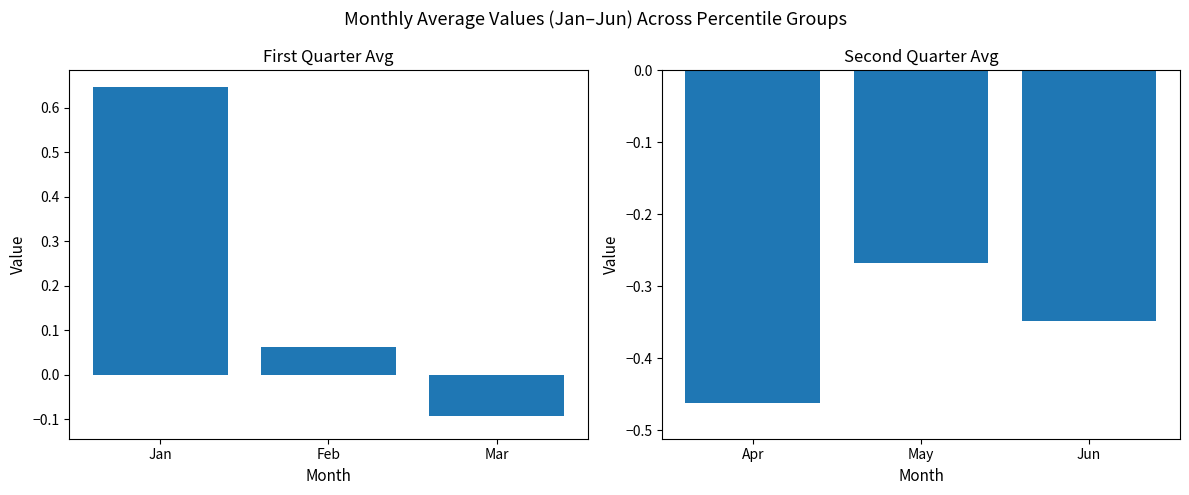

How many values in Jan-Mar Mean are below zero?

1